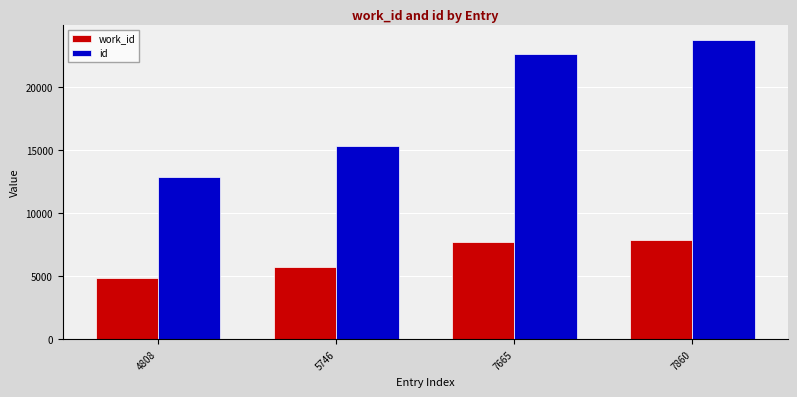

What is the greatest value displayed?

23751